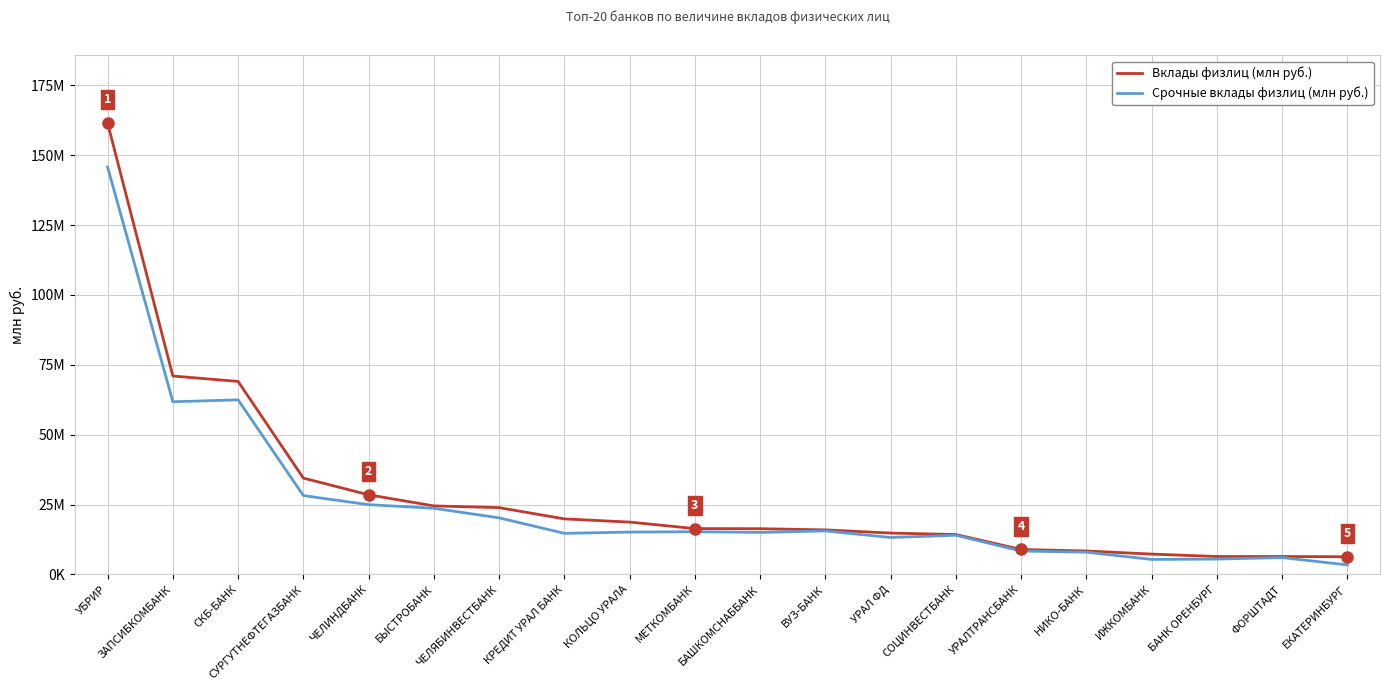

Rank the series at БЫСТРОБАНК from lowest to highest value.

Срочные вклады физлиц (млн руб.), Вклады физлиц (млн руб.)